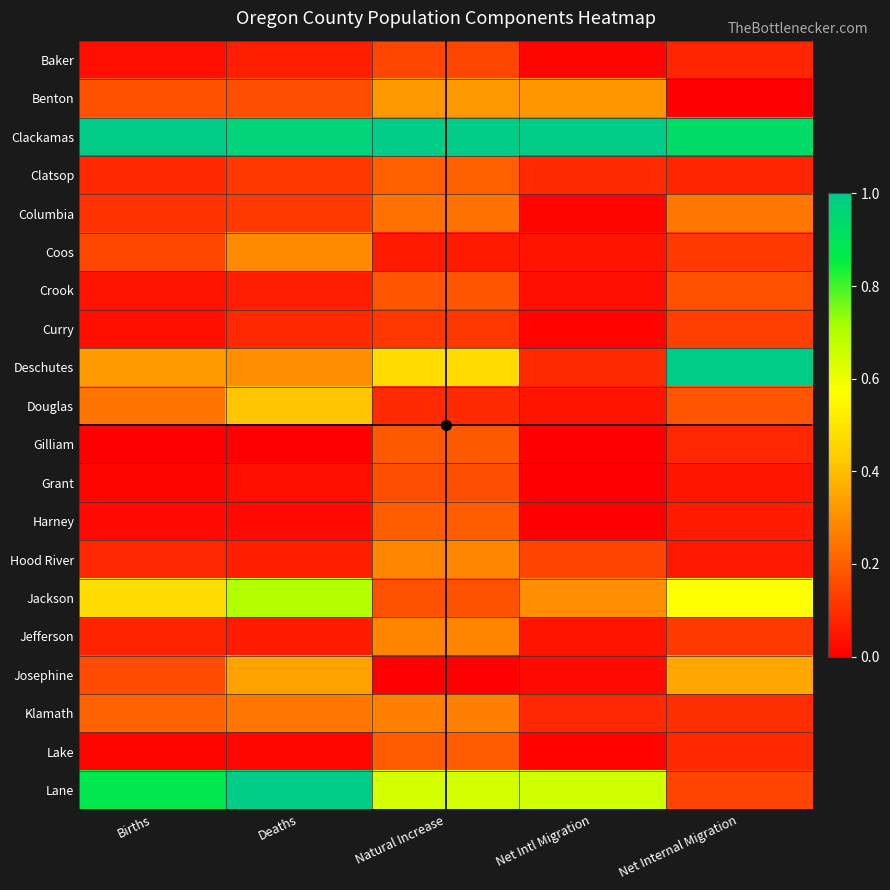

Reading right to left, transcribe all the data shown in this chart.

Baker: Net Internal Migration=0.1	Net Intl Migration=0.0	Natural Increase=0.1	Deaths=0.1	Births=0.0
Benton: Net Internal Migration=0.0	Net Intl Migration=0.3	Natural Increase=0.3	Deaths=0.2	Births=0.2
Clackamas: Net Internal Migration=0.9	Net Intl Migration=1.0	Natural Increase=1.0	Deaths=1.0	Births=1.0
Clatsop: Net Internal Migration=0.1	Net Intl Migration=0.1	Natural Increase=0.2	Deaths=0.1	Births=0.1
Columbia: Net Internal Migration=0.3	Net Intl Migration=0.0	Natural Increase=0.2	Deaths=0.1	Births=0.1
Coos: Net Internal Migration=0.1	Net Intl Migration=0.0	Natural Increase=0.1	Deaths=0.3	Births=0.1
Crook: Net Internal Migration=0.2	Net Intl Migration=0.0	Natural Increase=0.2	Deaths=0.1	Births=0.0
Curry: Net Internal Migration=0.1	Net Intl Migration=0.0	Natural Increase=0.1	Deaths=0.1	Births=0.0
Deschutes: Net Internal Migration=1.0	Net Intl Migration=0.1	Natural Increase=0.5	Deaths=0.3	Births=0.3
Douglas: Net Internal Migration=0.2	Net Intl Migration=0.0	Natural Increase=0.1	Deaths=0.4	Births=0.2
Gilliam: Net Internal Migration=0.1	Net Intl Migration=0.0	Natural Increase=0.2	Deaths=0.0	Births=0.0
Grant: Net Internal Migration=0.0	Net Intl Migration=0.0	Natural Increase=0.2	Deaths=0.0	Births=0.0
Harney: Net Internal Migration=0.1	Net Intl Migration=0.0	Natural Increase=0.2	Deaths=0.0	Births=0.0
Hood River: Net Internal Migration=0.1	Net Intl Migration=0.1	Natural Increase=0.3	Deaths=0.1	Births=0.1
Jackson: Net Internal Migration=0.6	Net Intl Migration=0.3	Natural Increase=0.2	Deaths=0.7	Births=0.5
Jefferson: Net Internal Migration=0.1	Net Intl Migration=0.0	Natural Increase=0.3	Deaths=0.1	Births=0.1
Josephine: Net Internal Migration=0.4	Net Intl Migration=0.0	Natural Increase=0.0	Deaths=0.3	Births=0.2
Klamath: Net Internal Migration=0.1	Net Intl Migration=0.1	Natural Increase=0.3	Deaths=0.3	Births=0.2
Lake: Net Internal Migration=0.1	Net Intl Migration=0.0	Natural Increase=0.2	Deaths=0.0	Births=0.0
Lane: Net Internal Migration=0.1	Net Intl Migration=0.7	Natural Increase=0.6	Deaths=1.0	Births=0.9